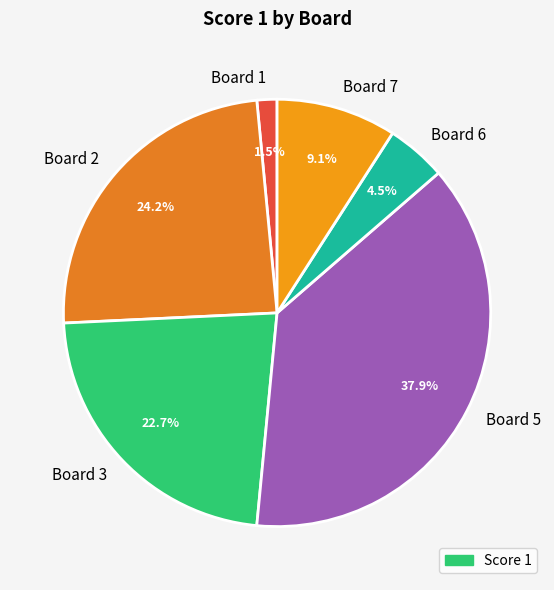

To the nearest percent, what is the average slice percentage?

17%